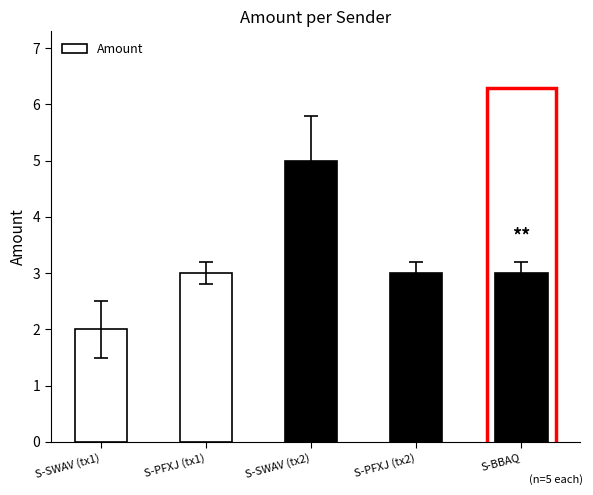

What is the change in value from S-SWAV (tx1) to S-PFXJ (tx1)?

+1